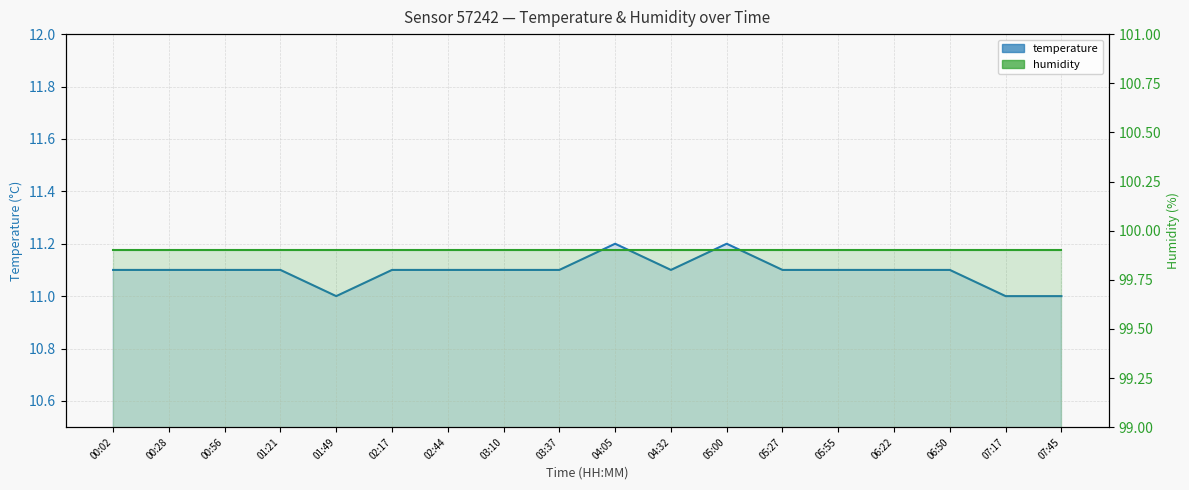

In temperature, how many points are lower than both neighbors (excluding endpoints)?

2